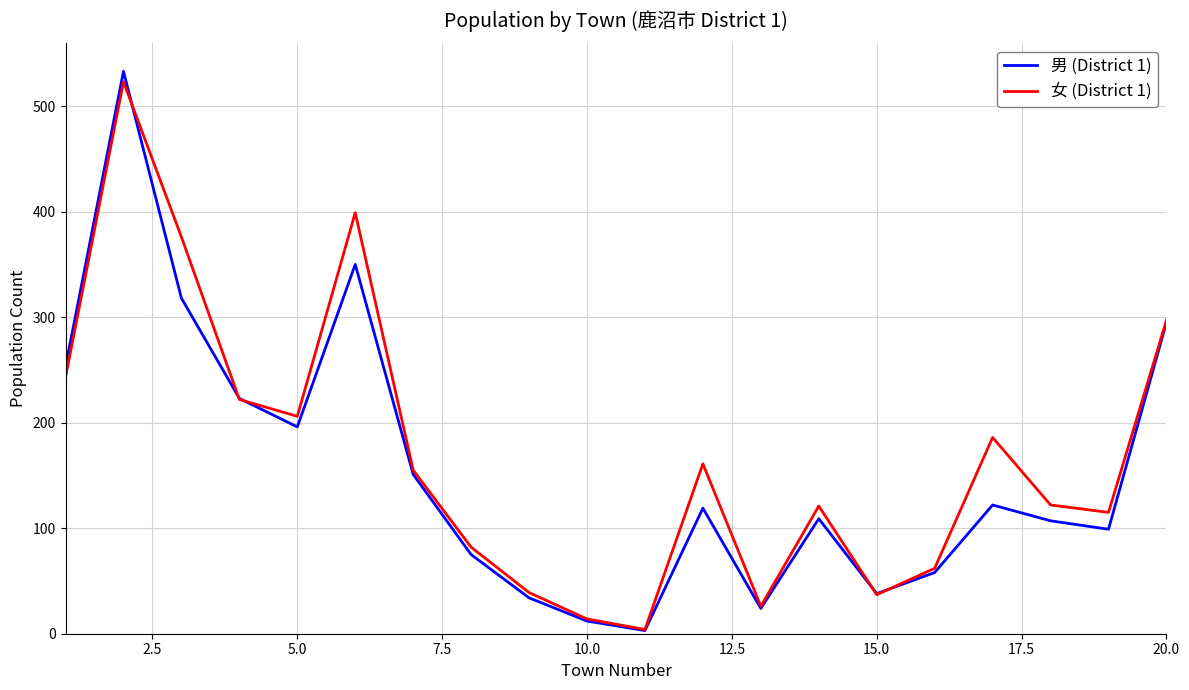

Which series has the widest spread of values?

男 (District 1)